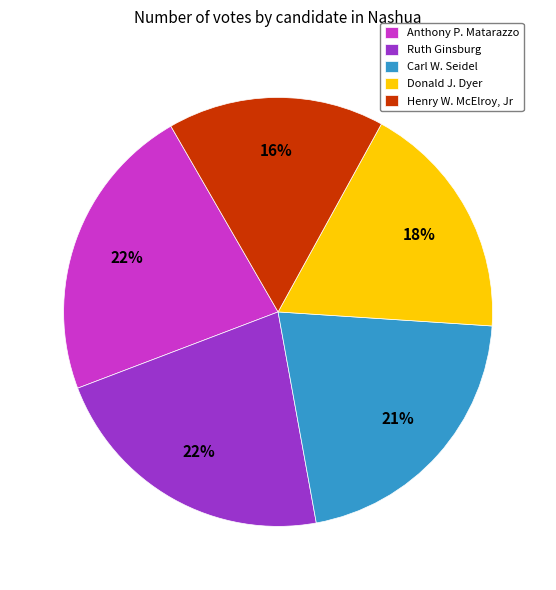

How many segments does this pie chart have?

5